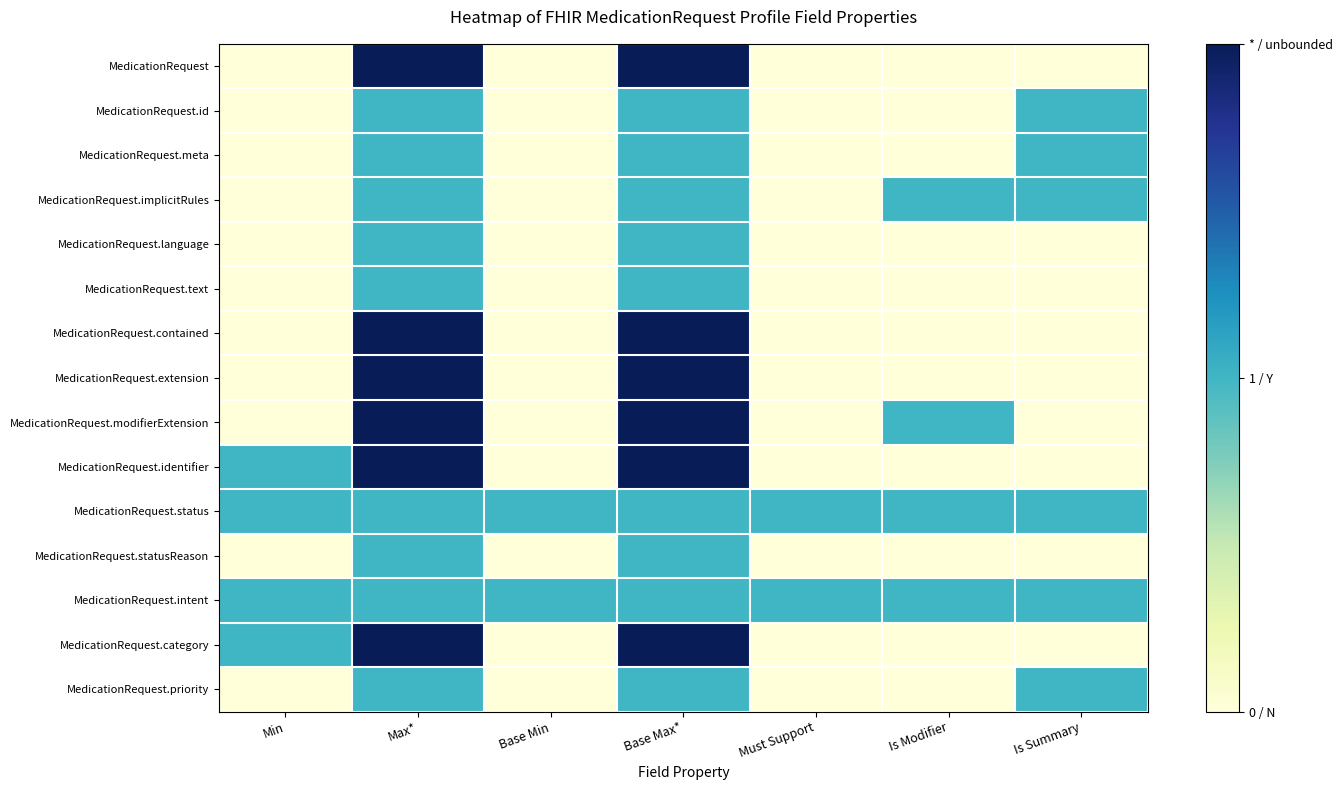

Which series has the largest range (max minus min)?

MedicationRequest